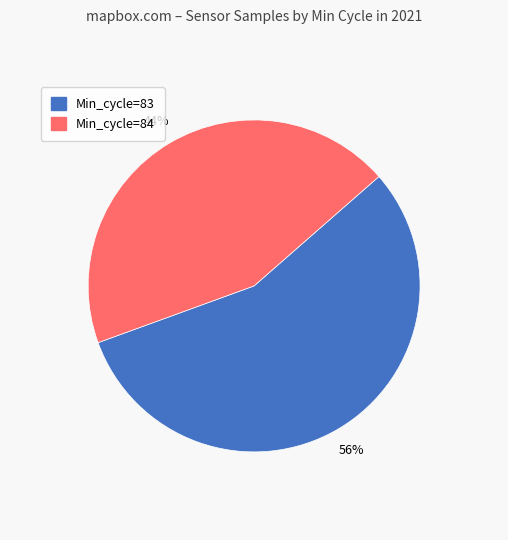

Is it true that Min_cycle=84 is 36% of the pie?

False